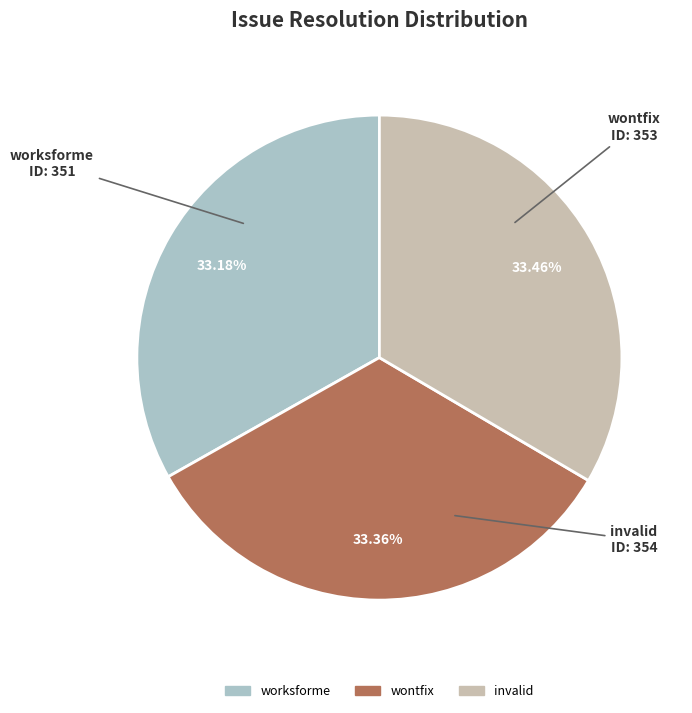

How many slices are in this pie chart?

3